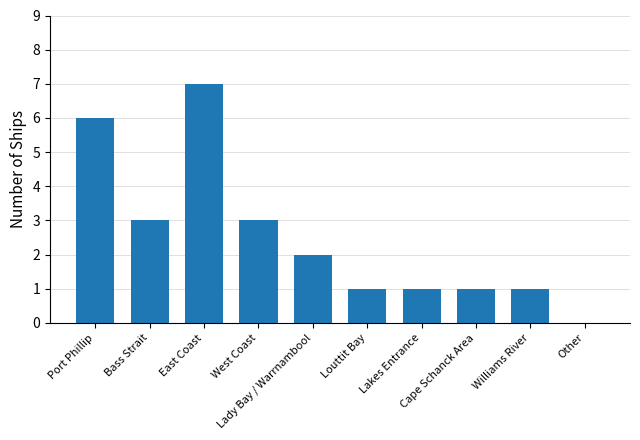

Reading left to right, what are all the values shown in this chart?

Port Phillip=6	Bass Strait=3	East Coast=7	West Coast=3	Lady Bay / Warrnambool=2	Louttit Bay=1	Lakes Entrance=1	Cape Schanck Area=1	Williams River=1	Other=0